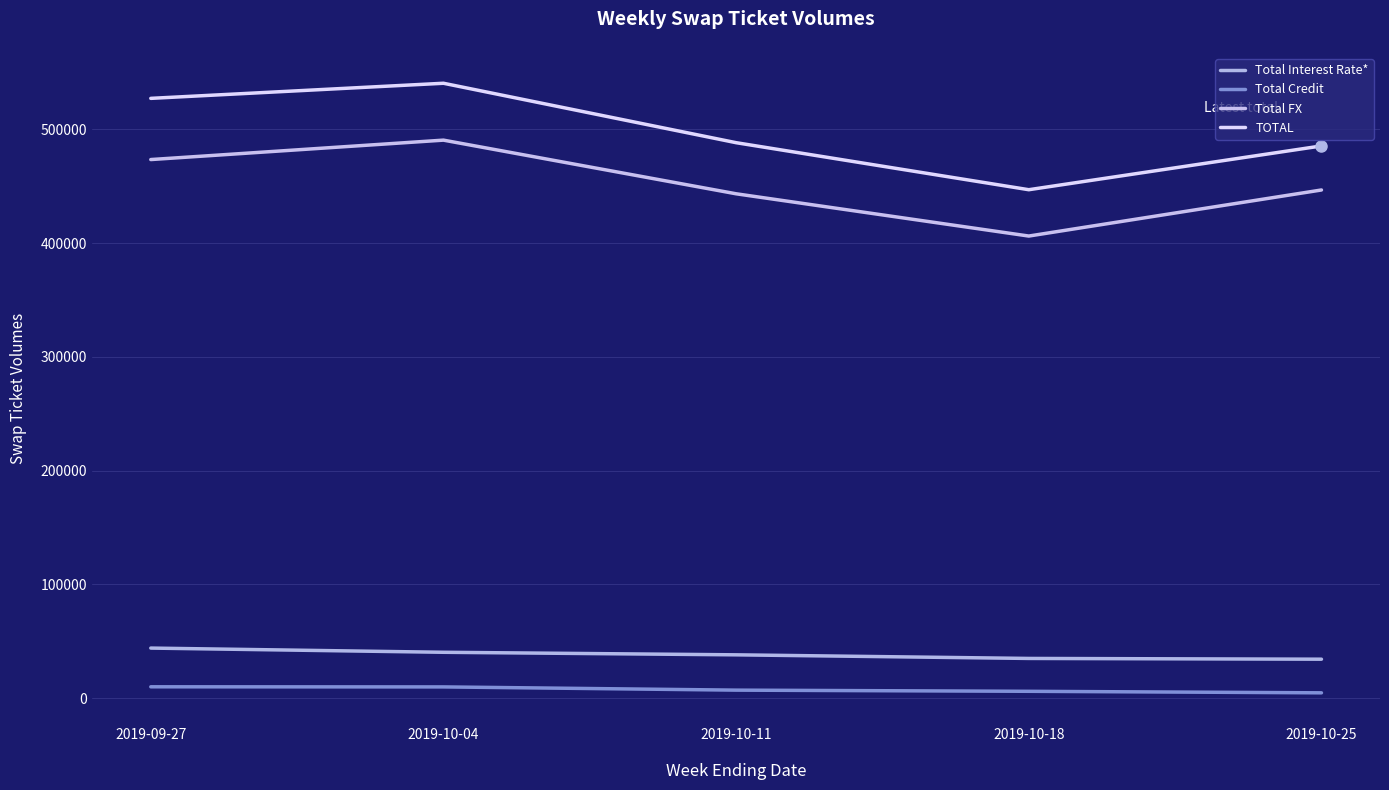

Where does the Total Credit series first go above 6943?

2019-09-27